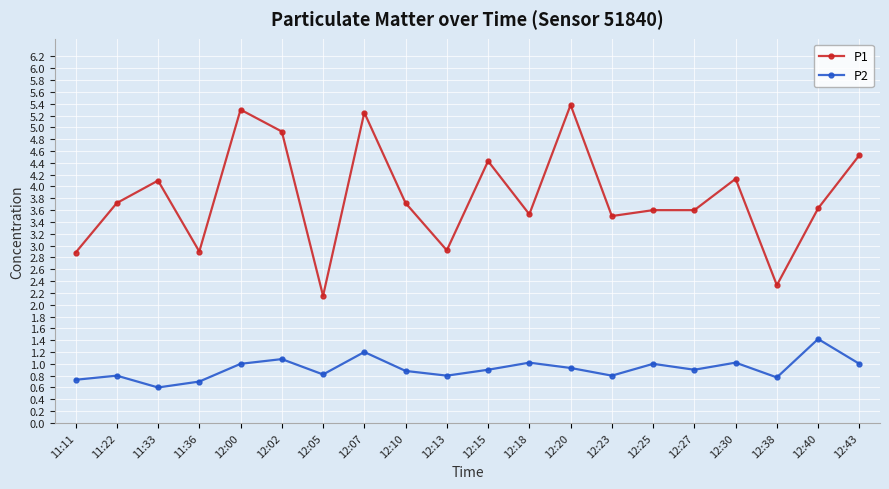

List the series in order of their overall mean, highest first.

P1, P2